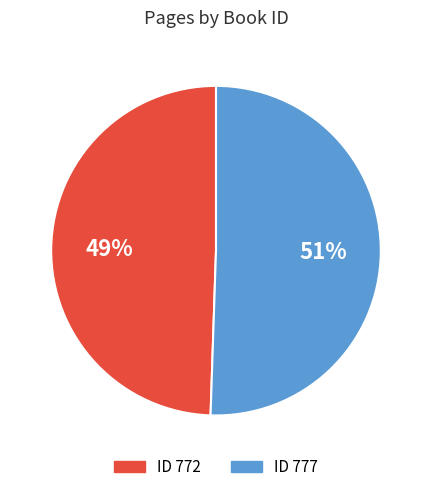

Count the number of slices in the pie.

2